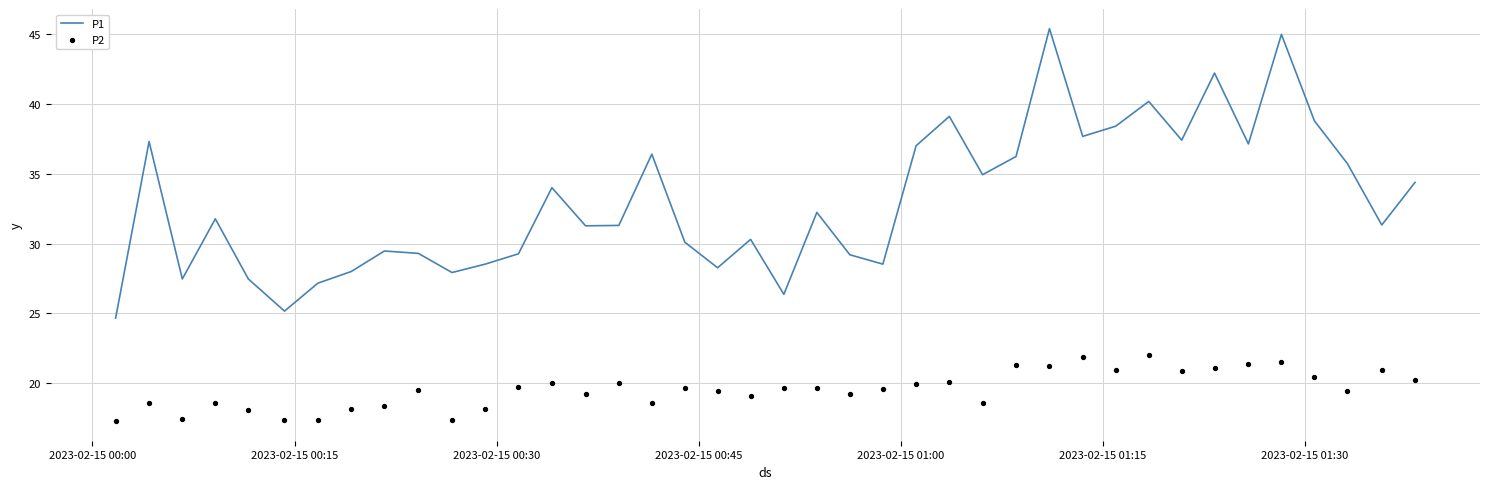

Which series has the largest Y range (max minus min)?

P1